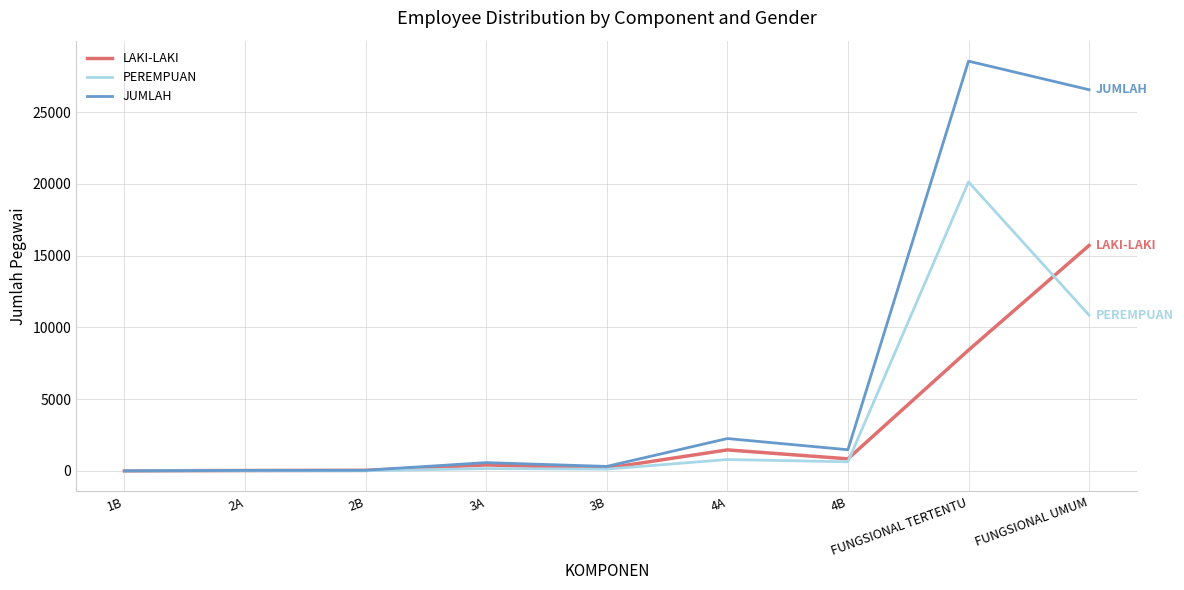

Does the chart display data point markers on the line(s)?

No